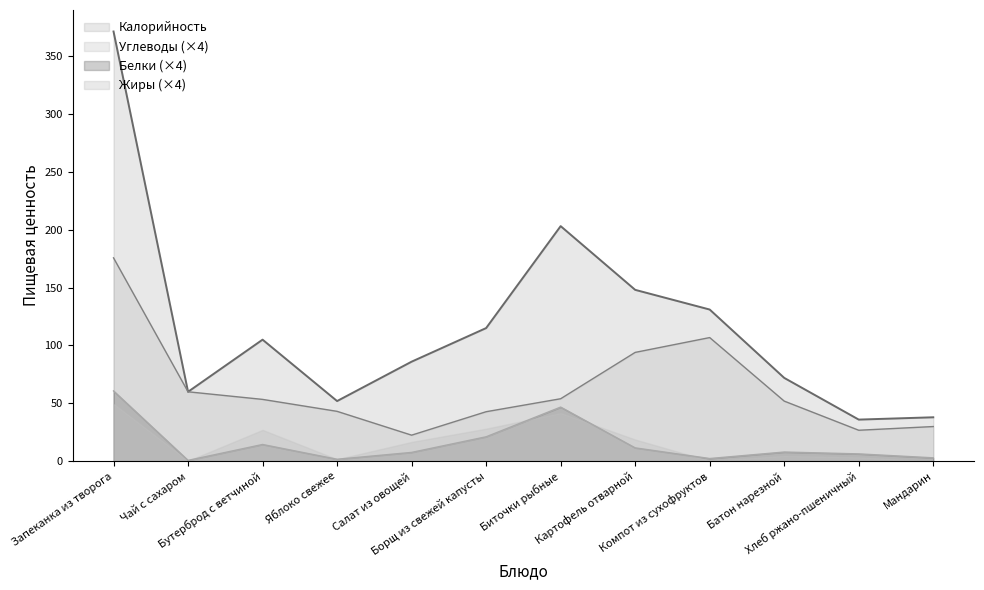

Is the value of Белки at Батон нарезной greater than the value of Углеводы at Компот из сухофруктов?

No